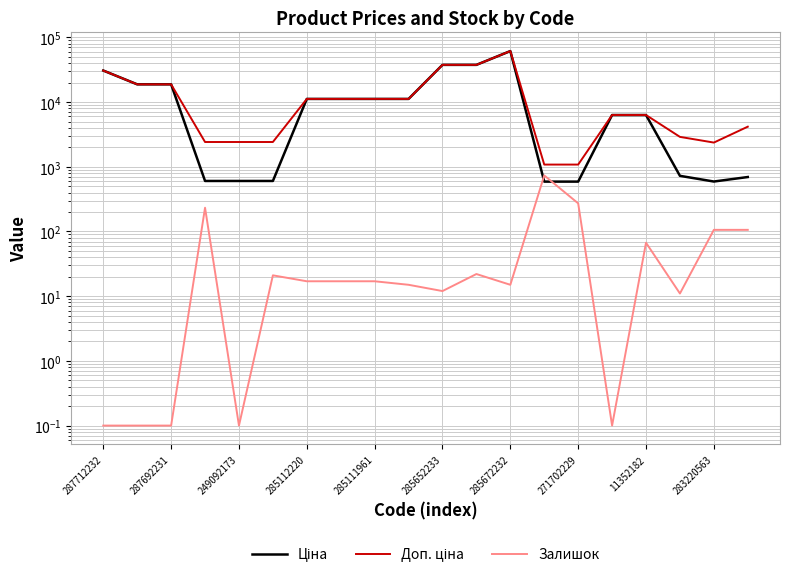

True or false: Ціна has a value of 6308.8 at 11352182.

True